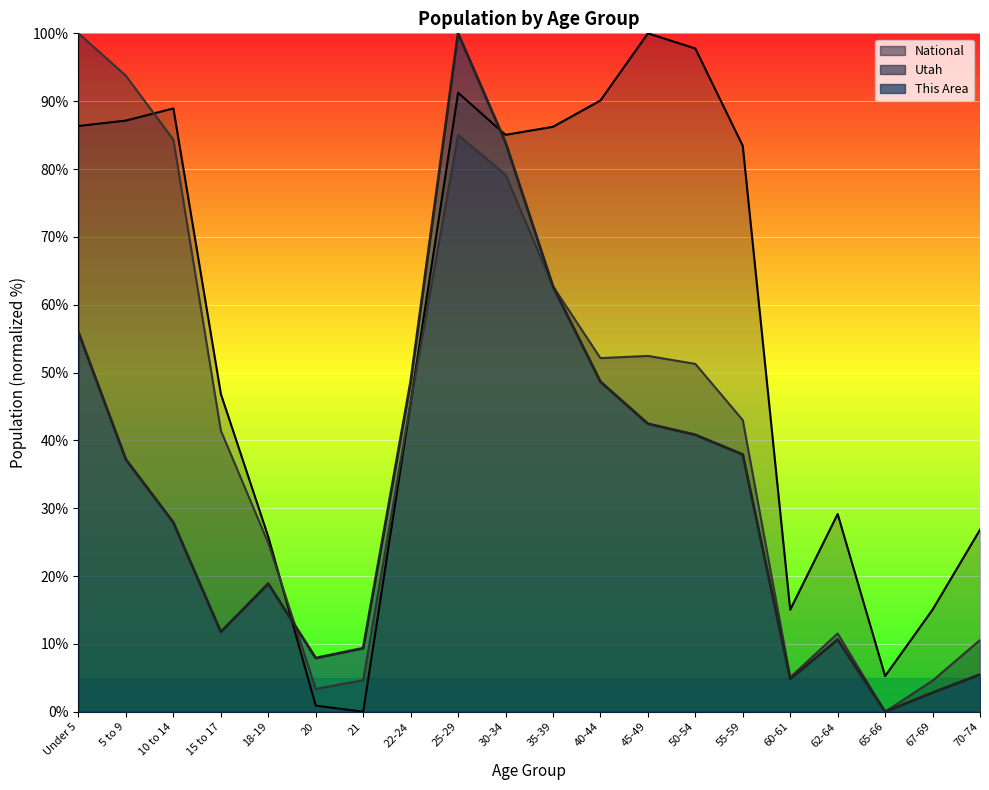

At 70-74, list the series in order from largest to smallest.

National, Utah, This Area